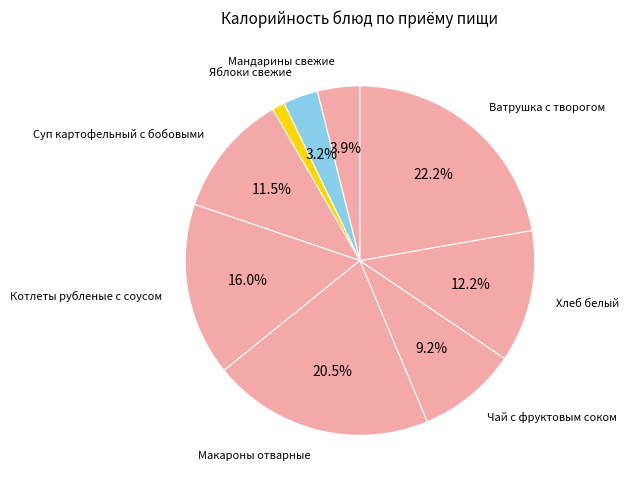

To the nearest percent, what is the average slice percentage?

11%